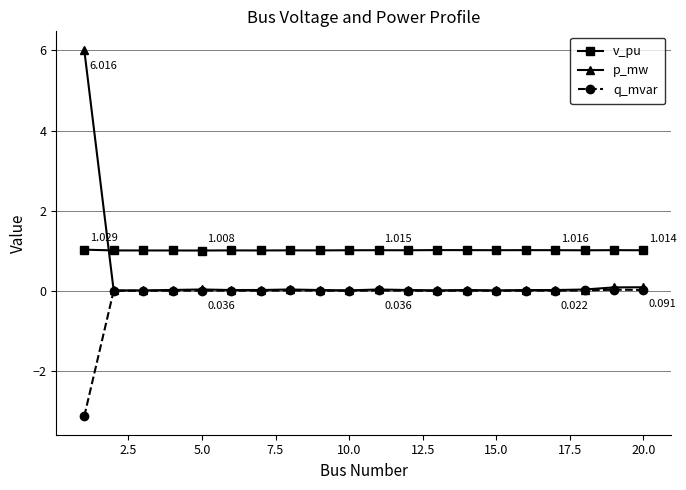

What is the average value of the v_pu series?

1.0